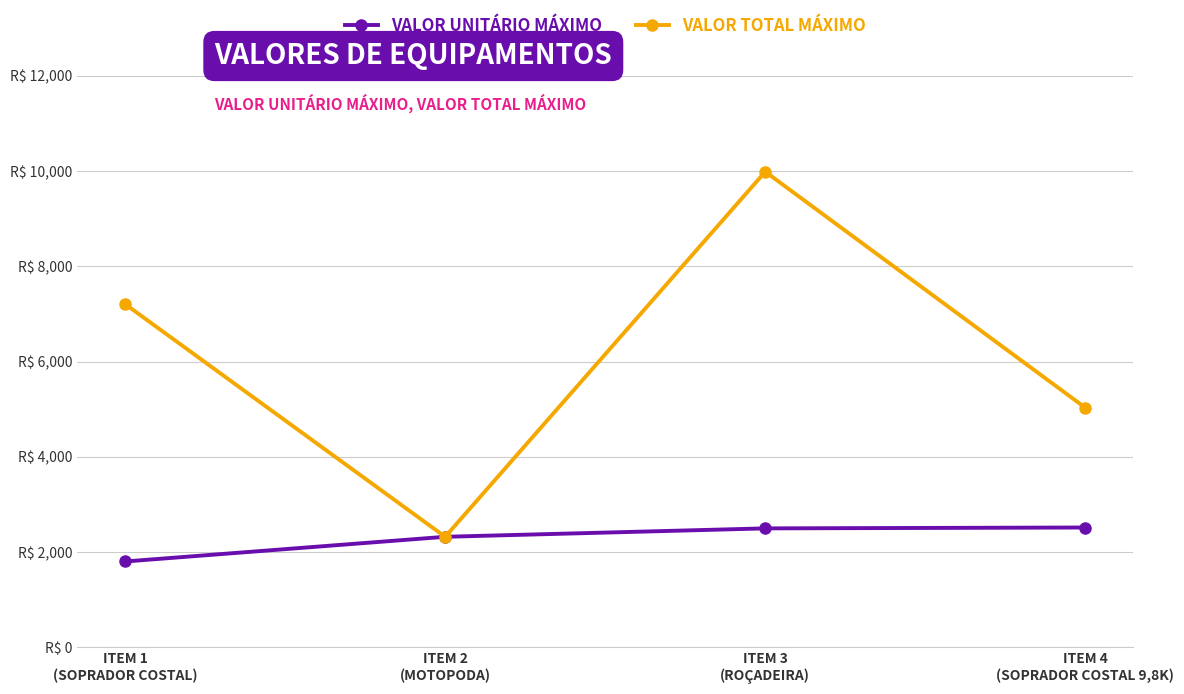

At which label does VALOR TOTAL MÁXIMO reach its peak?

ITEM 3
(ROÇADEIRA)